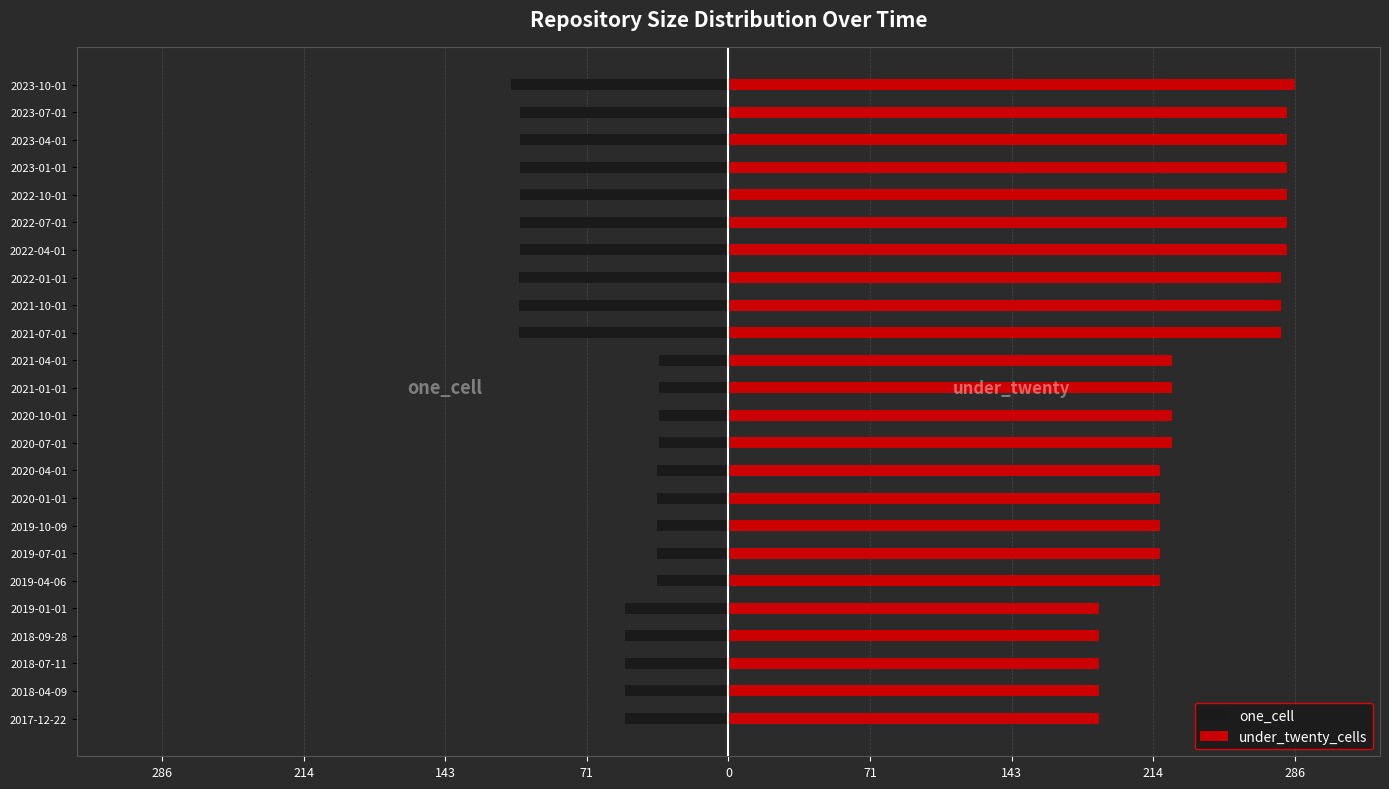

Rank the series by their average value, from lowest to highest.

one_cell, under_twenty_cells